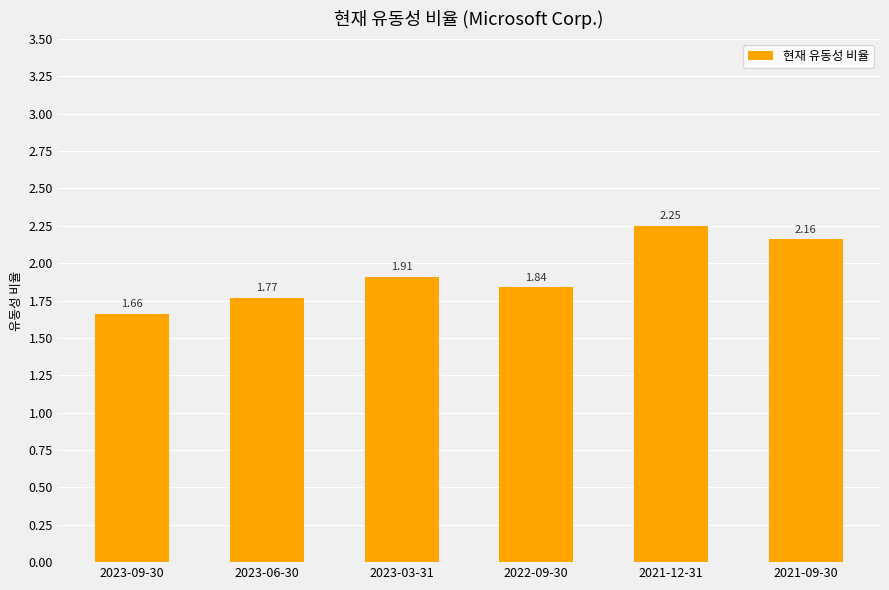

Count the number of data series in this chart.

1